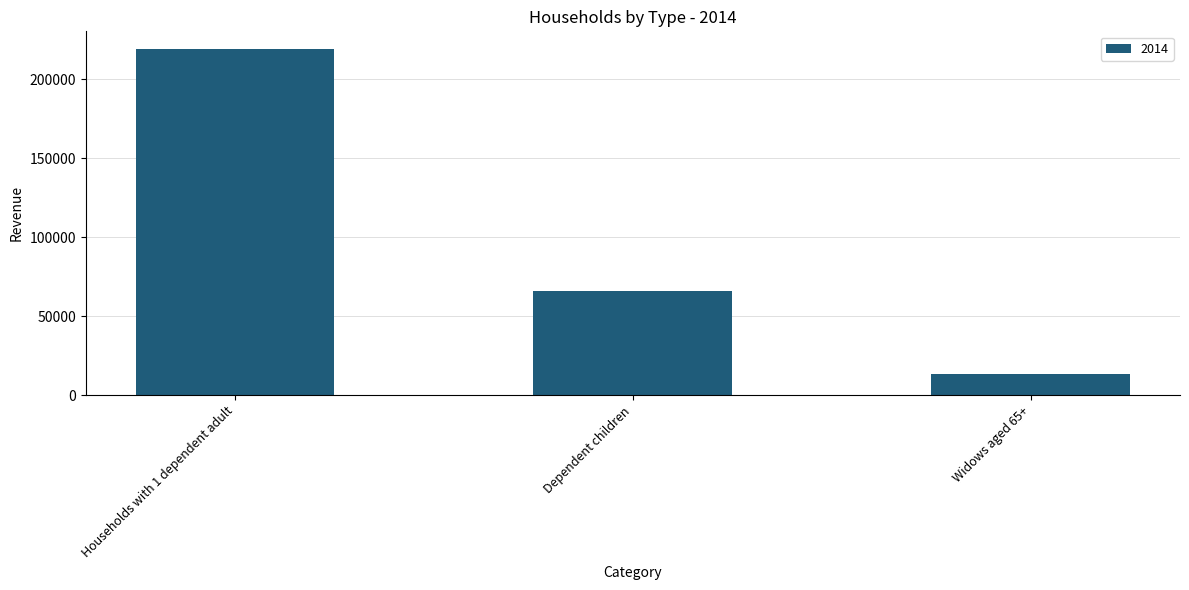

What is the label of the 3rd bar from the right?

Households with 1 dependent adult